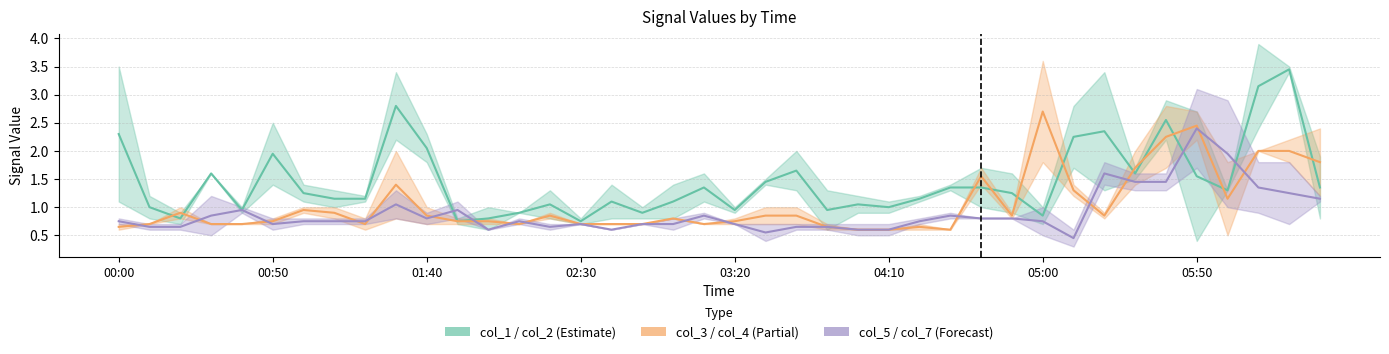

How many interior local valleys does the col_5 / col_7 (Forecast) series have?

7